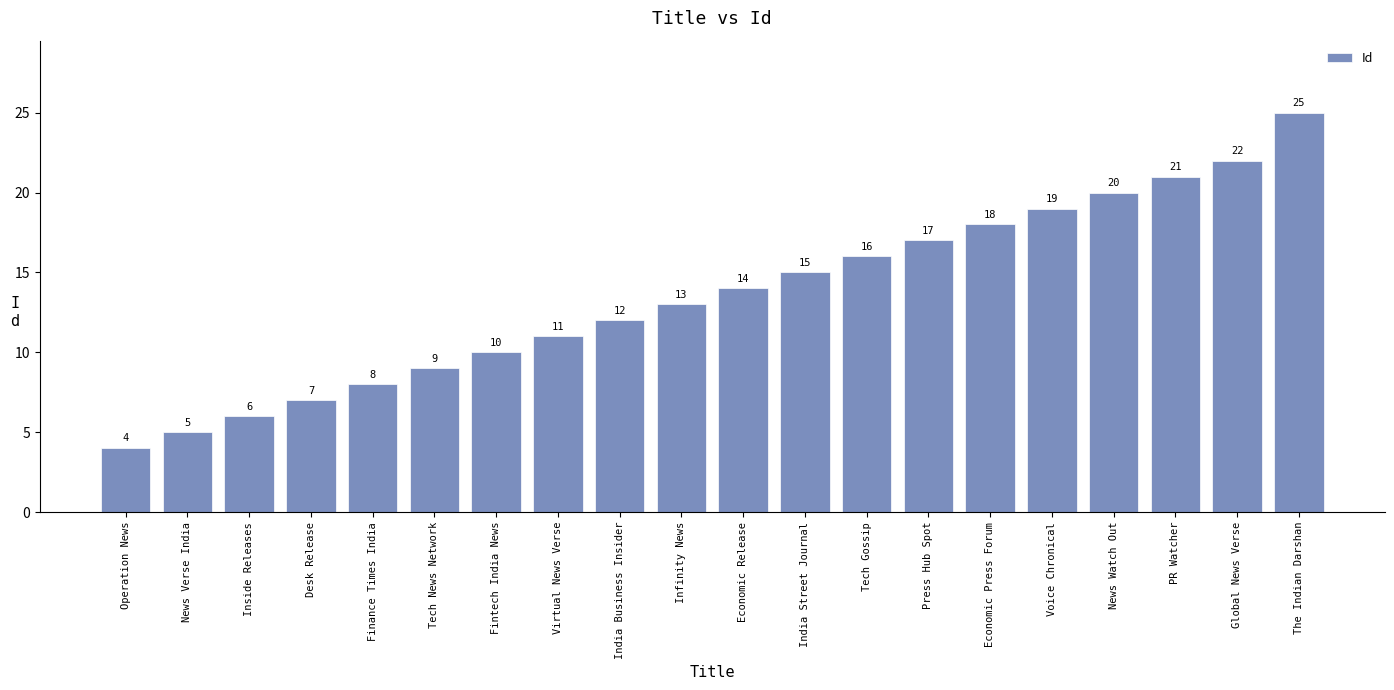

Reading left to right, list all the values displayed in this chart.

Operation News=4	News Verse India=5	Inside Releases=6	Desk Release=7	Finance Times India=8	Tech News Network=9	Fintech India News=10	Virtual News Verse=11	India Business Insider=12	Infinity News=13	Economic Release=14	India Street Journal=15	Tech Gossip=16	Press Hub Spot=17	Economic Press Forum=18	Voice Chronical=19	News Watch Out=20	PR Watcher=21	Global News Verse=22	The Indian Darshan=25